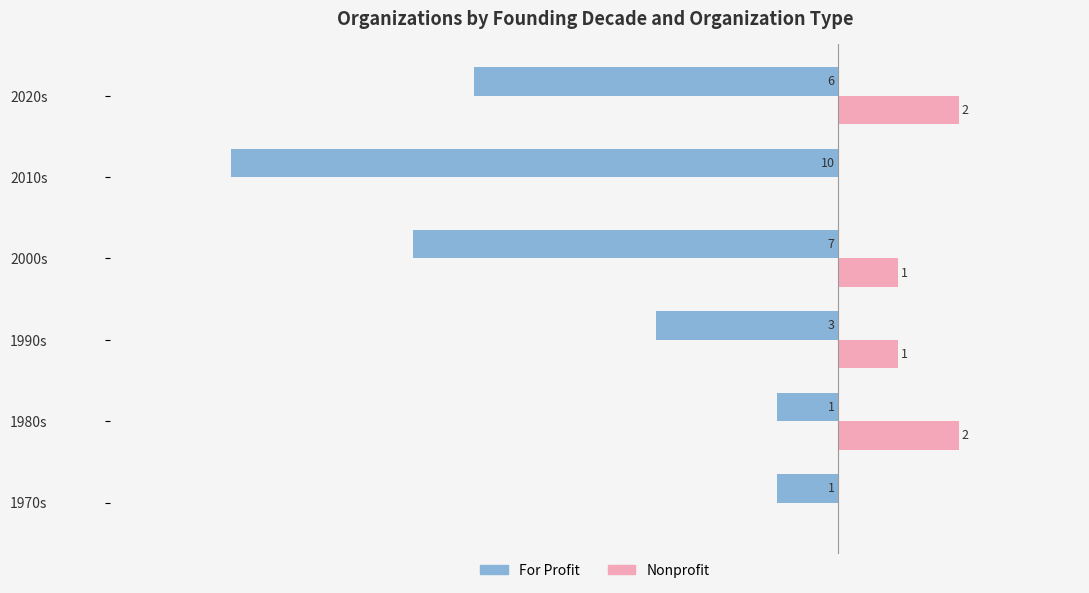

At which category is the sum across all series the highest?

1980s